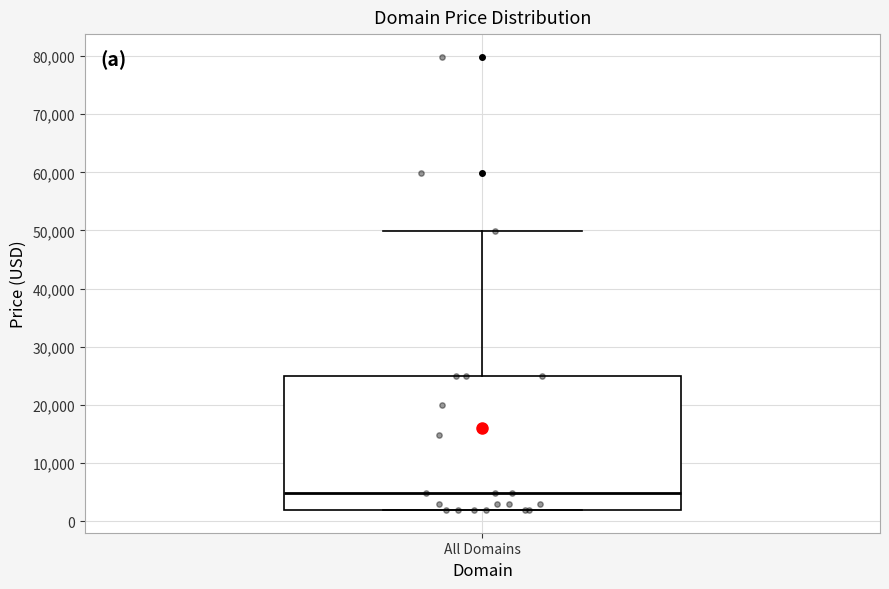

Transcribe this box plot: give where the median line is, the range the box spans, and where the two whiskers end, as read against the y-axis. The values are not printed on the chart, so give them approximately, as read against the axis.

median 5000, box 2000 to 25000, whiskers 2000 to 50000